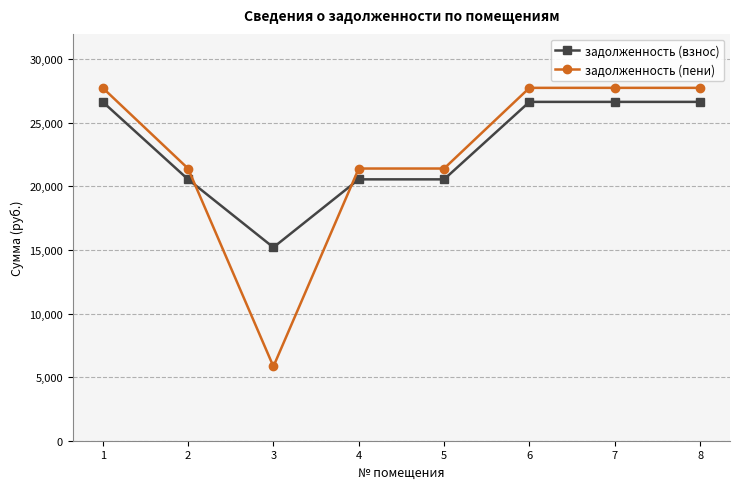

What is the value of the задолженность (пени) point at the 6th from the left?

27755.5